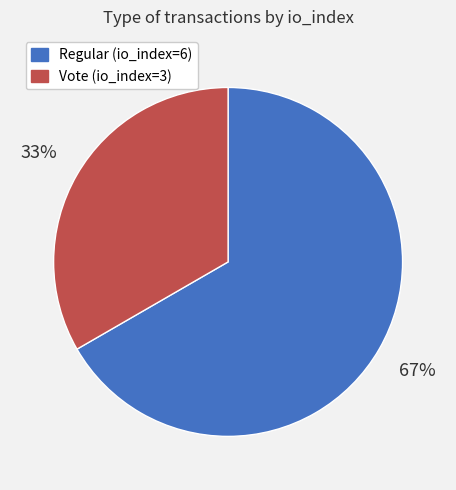

What percentage is the Vote (io_index=3) slice, to the nearest percent?

33%